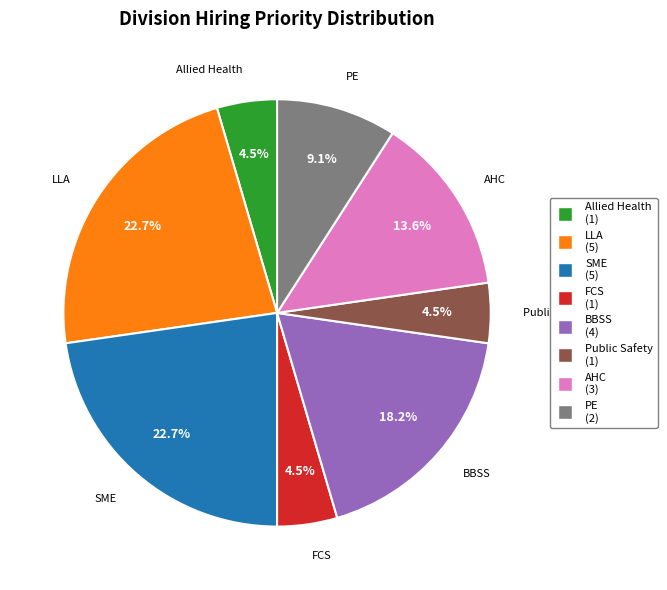

Combined, do AHC and LLA account for over 50%?

No